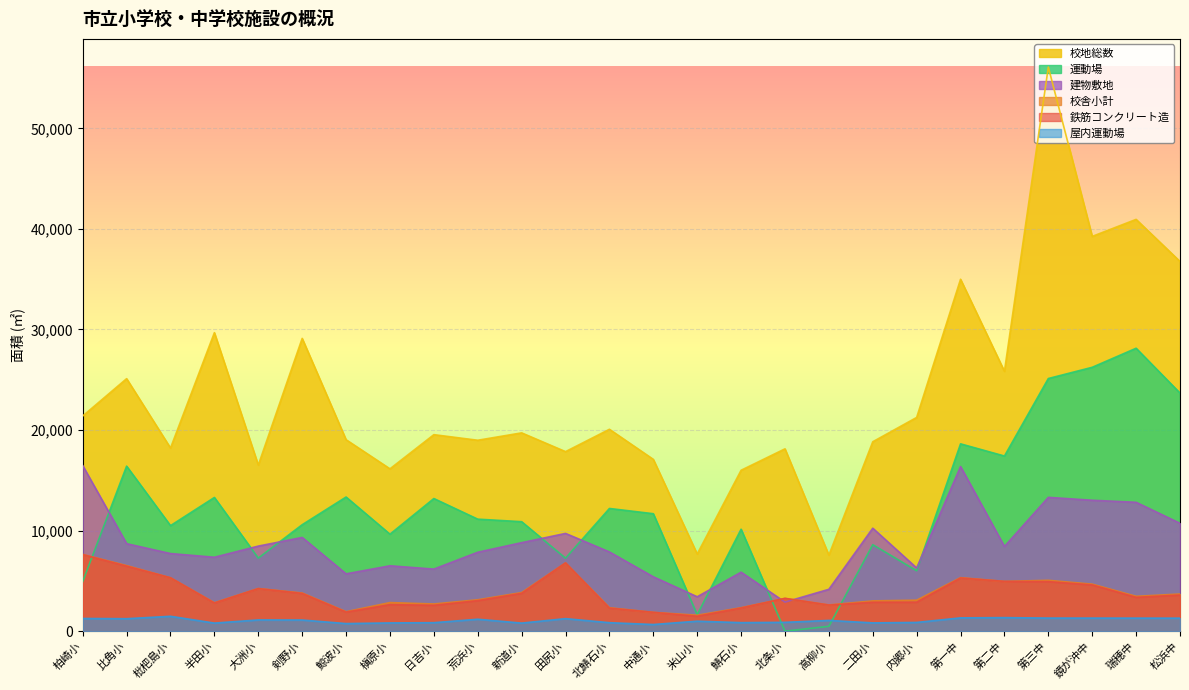

True or false: 校舎小計 and 鉄筋コンクリート造 intersect in this chart.

False